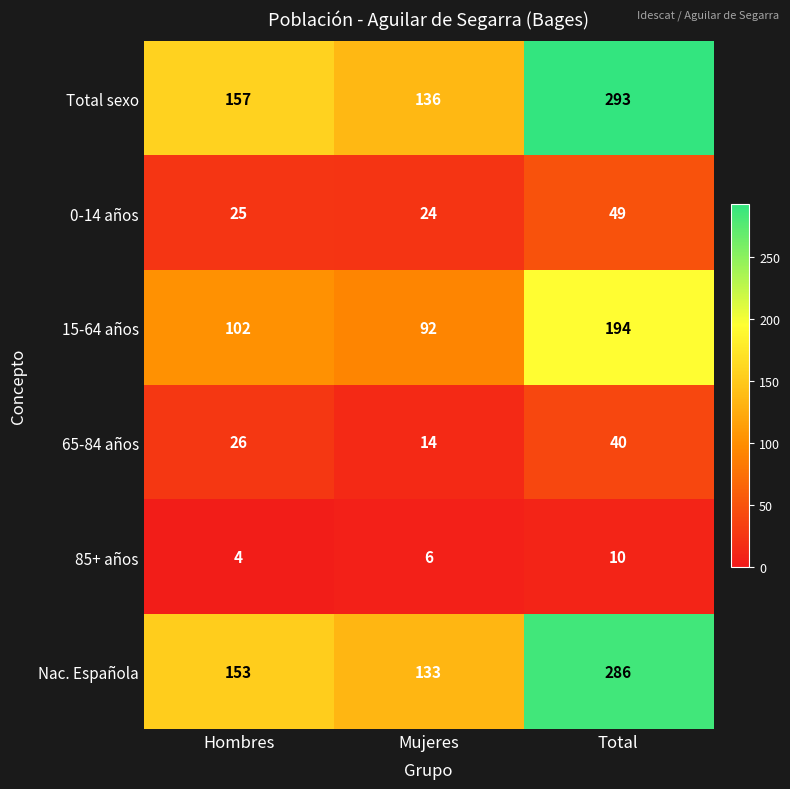

Reading left to right, extract all data points from this chart.

Total sexo: Hombres=157	Mujeres=136	Total=293
0-14 años: Hombres=25	Mujeres=24	Total=49
15-64 años: Hombres=102	Mujeres=92	Total=194
65-84 años: Hombres=26	Mujeres=14	Total=40
85+ años: Hombres=4	Mujeres=6	Total=10
Nac. Española: Hombres=153	Mujeres=133	Total=286